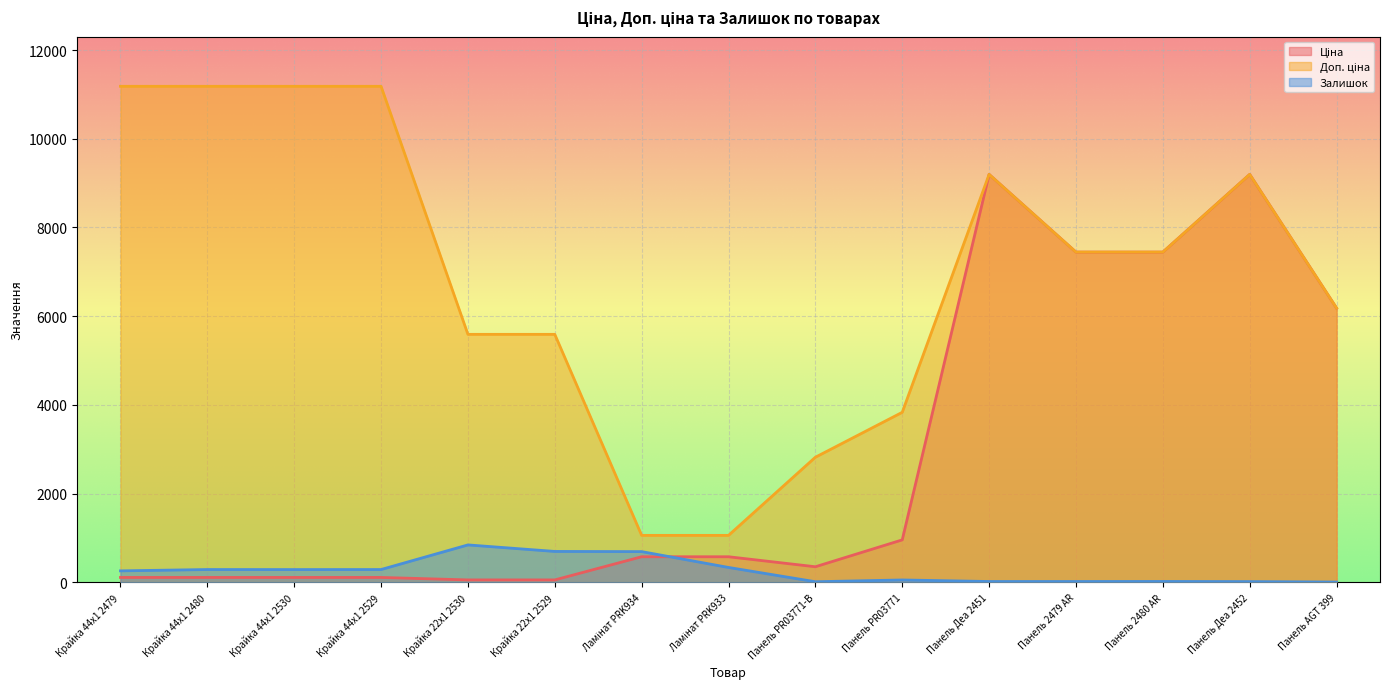

Is the value of Доп. ціна at Ламінат PRK933 greater than the value of Залишок at Панель Деа 2452?

Yes